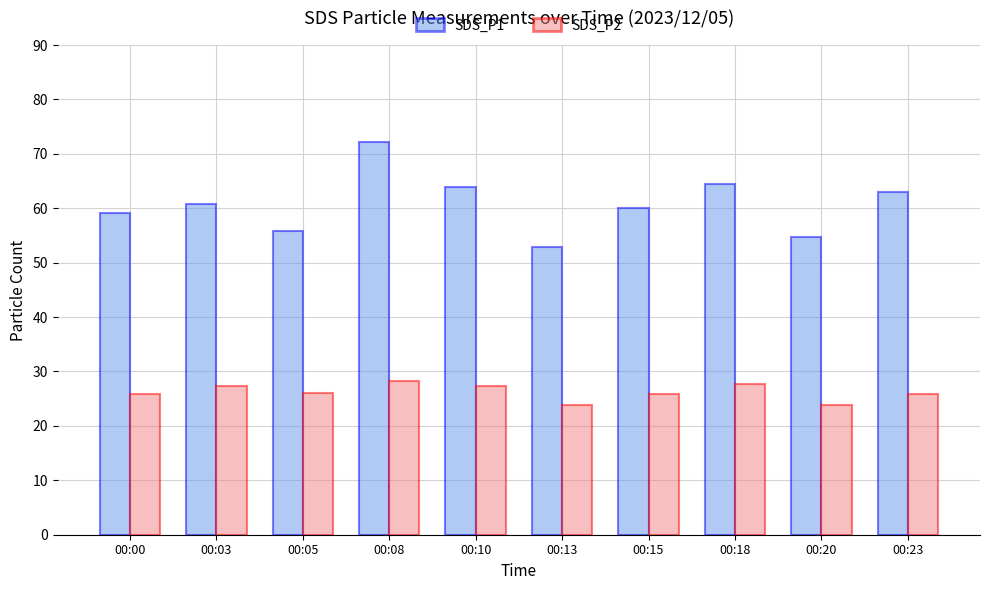

At which category does the chart reach its peak across all series?

00:08